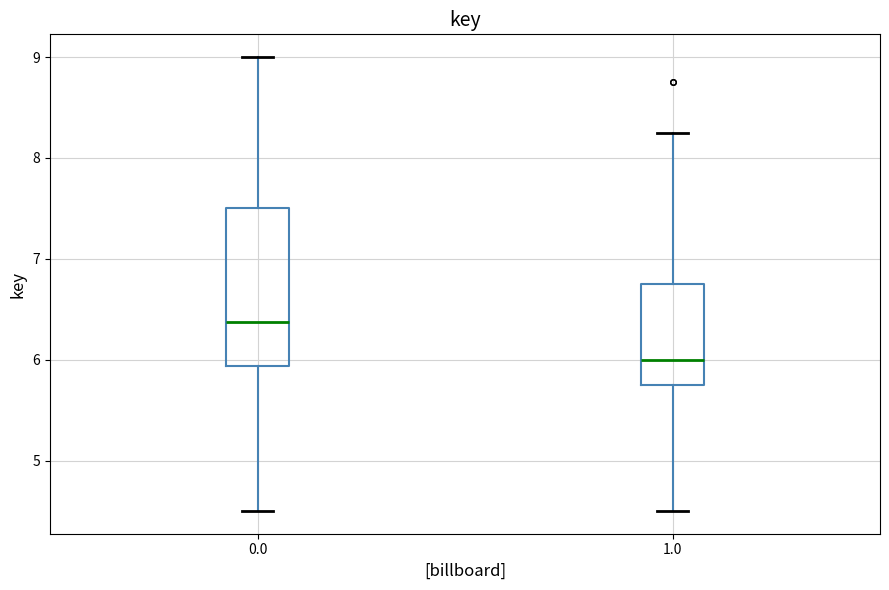

Reading left to right, transcribe this box plot: for each box, give where its median line is, the range the box spans, and where its two whiskers end, as read against the y-axis. The values are not printed on the chart, so give them approximately, as read against the axis.

0.0: median 6.4, box 5.9 to 7.5, whiskers 4.5 to 9.0
1.0: median 6.0, box 5.8 to 6.8, whiskers 4.5 to 8.3